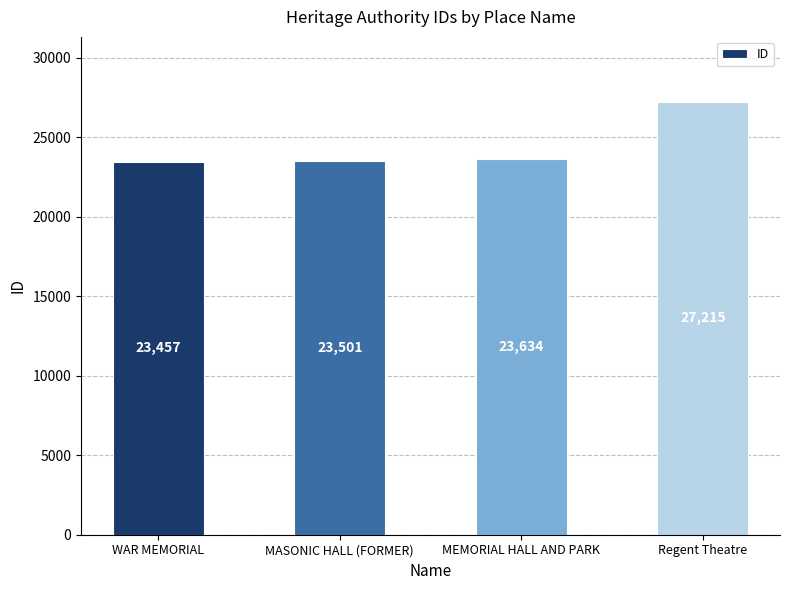

The value at Regent Theatre is 27215. True or false?

True